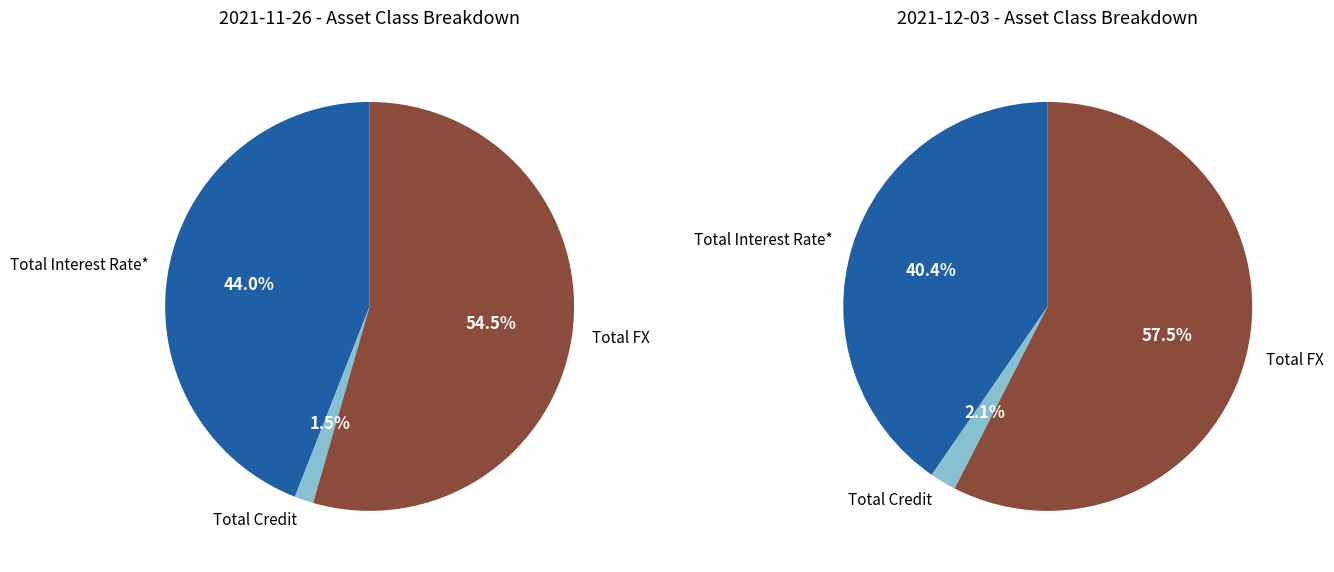

Which has a higher value, Total FX or Total Credit?

Total FX